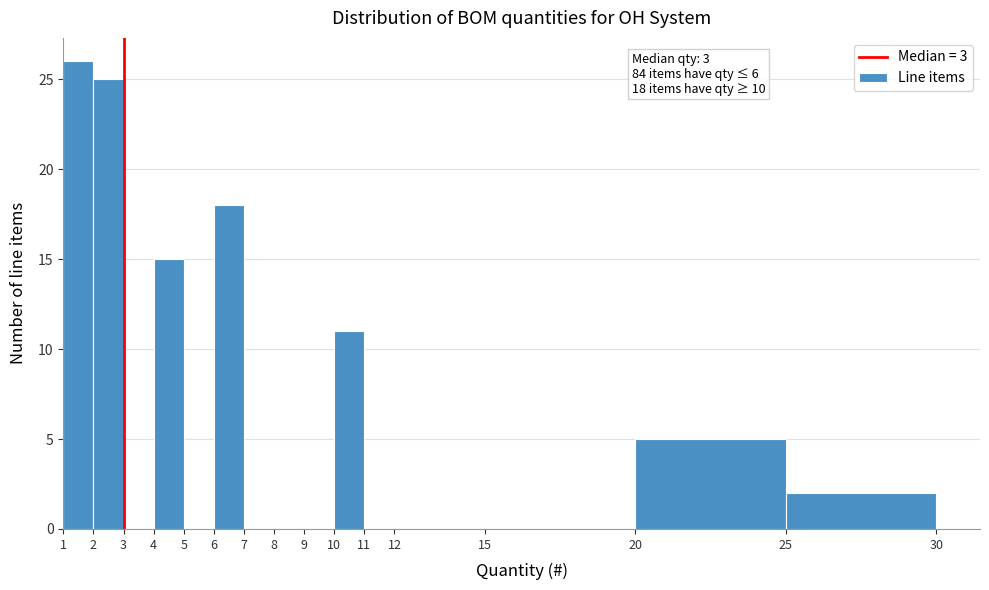

Over which range of the x-axis is the bar tallest?

1 to 2